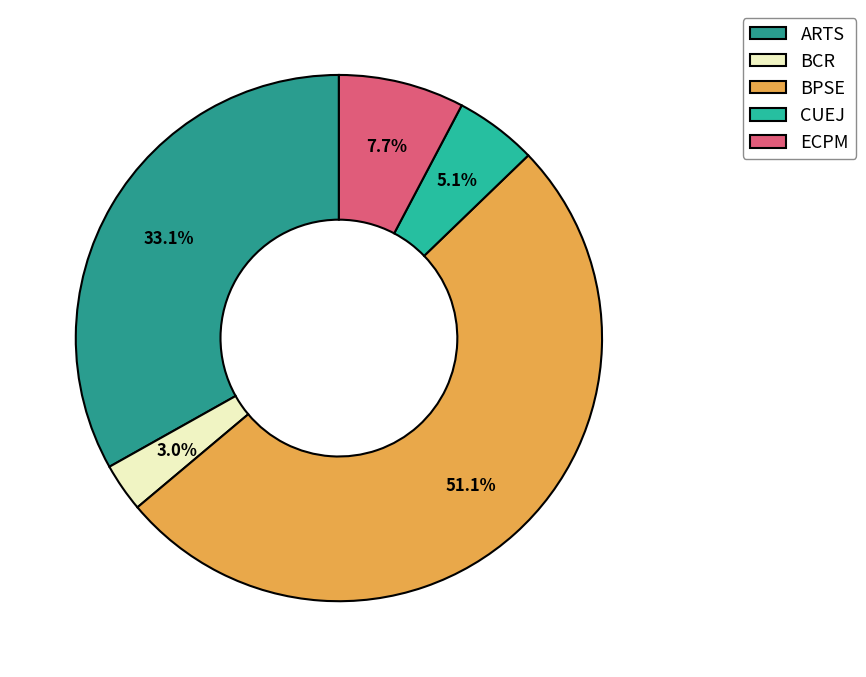

Rank the categories by value from lowest to highest.

BCR, CUEJ, ECPM, ARTS, BPSE